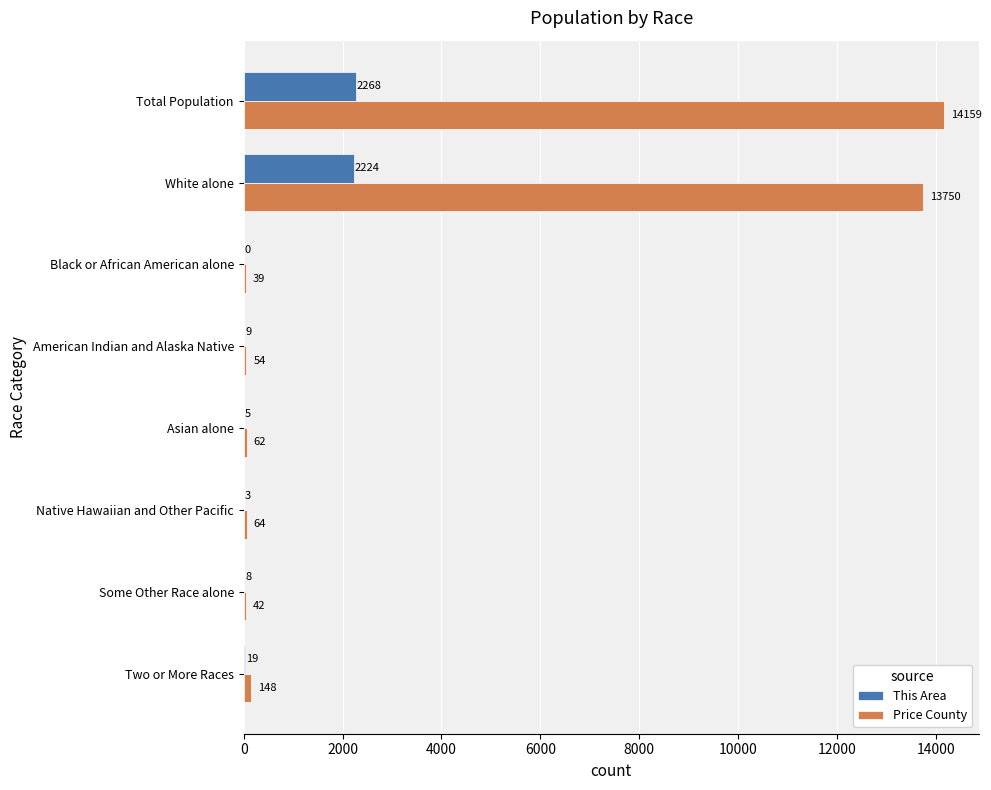

Which series changed the most between Black or African American alone and American Indian and Alaska Native?

Price County